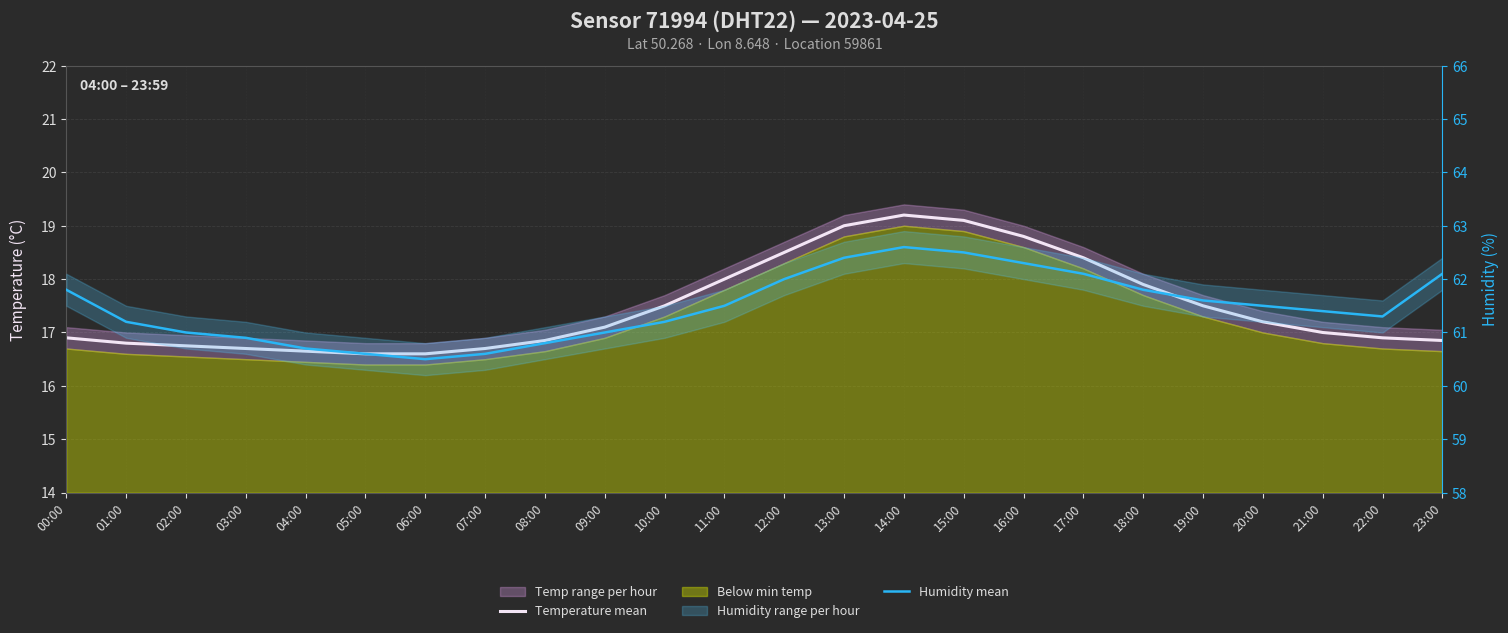

Rank the series at 01:00 from lowest to highest value.

Temperature mean, Humidity mean